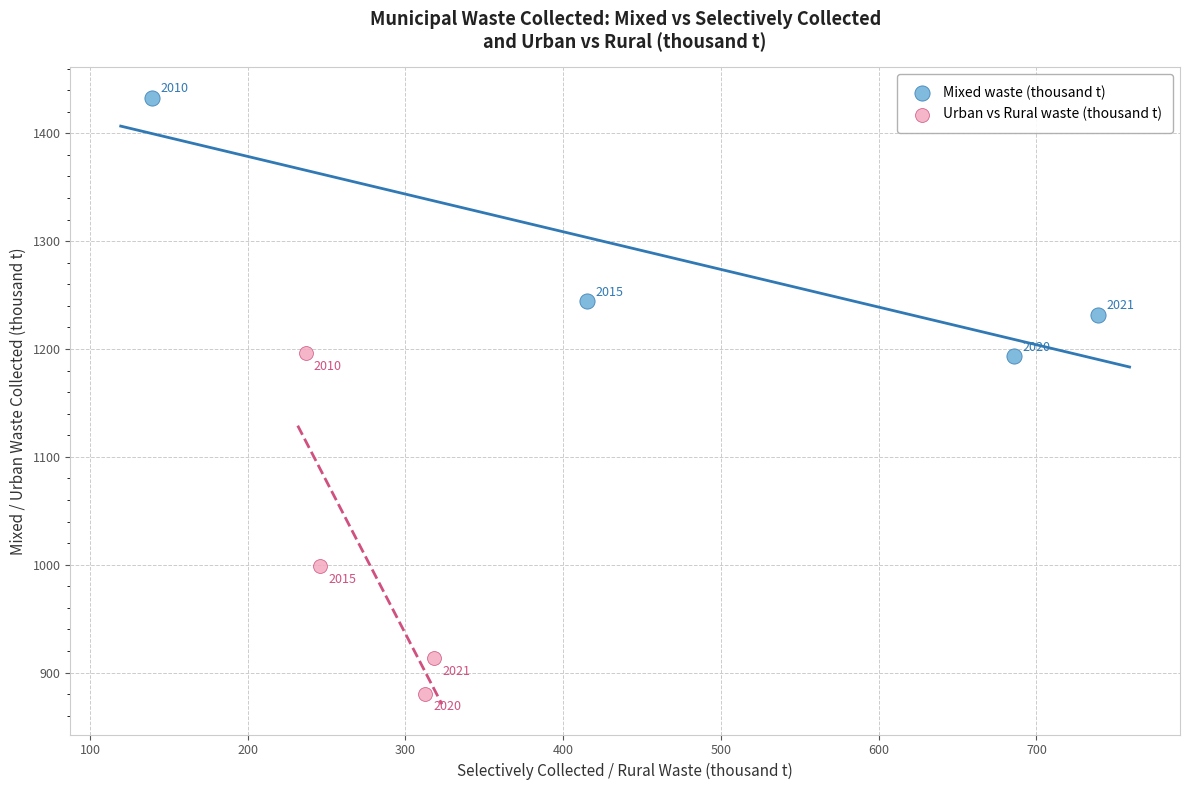

What are all the series names shown in the legend?

Mixed waste (thousand t), Urban vs Rural waste (thousand t)